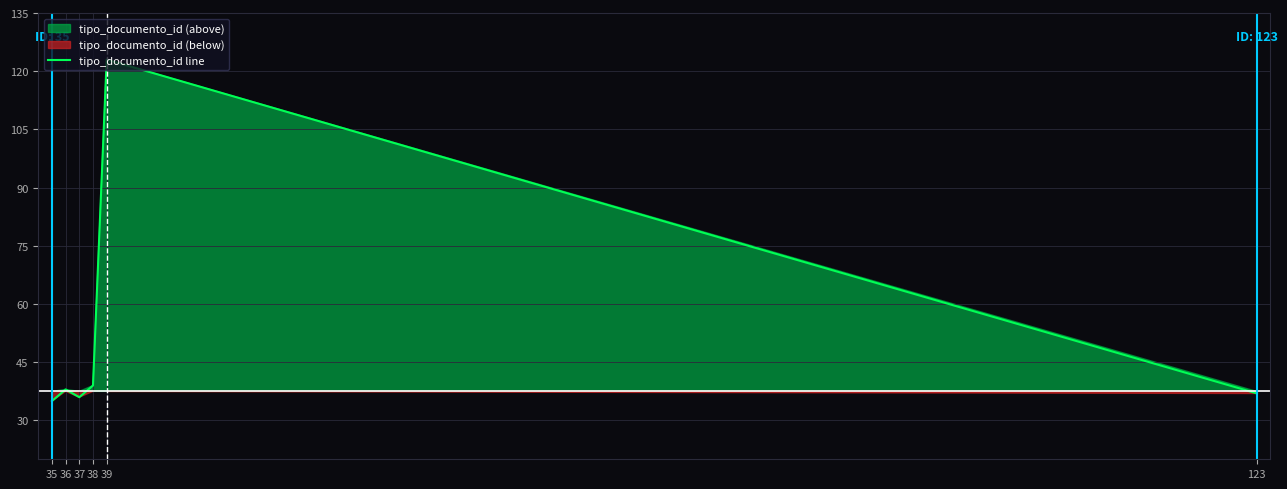

The chart shows a value of 35 at 35. True or false?

True